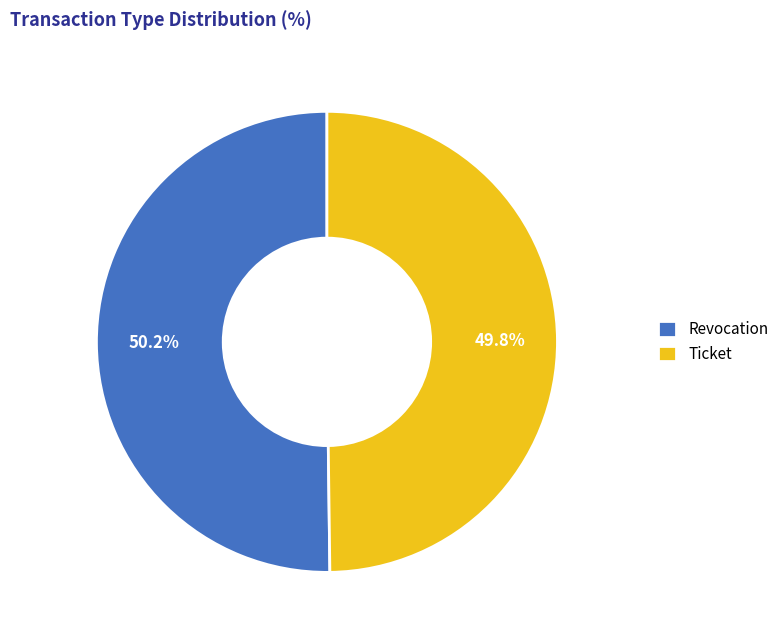

Is there a majority slice in this chart?

Yes